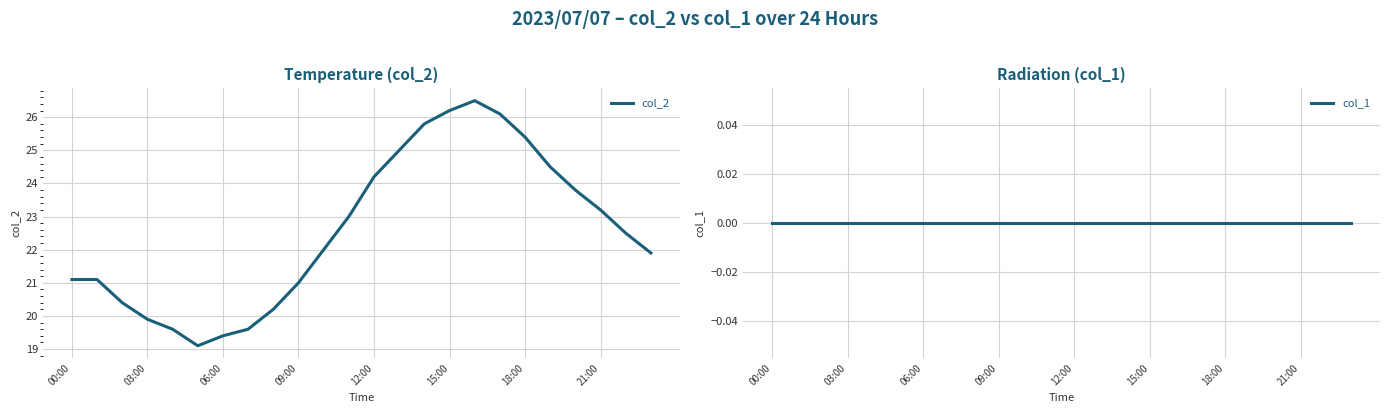

At which category is the sum across all series the highest?

16